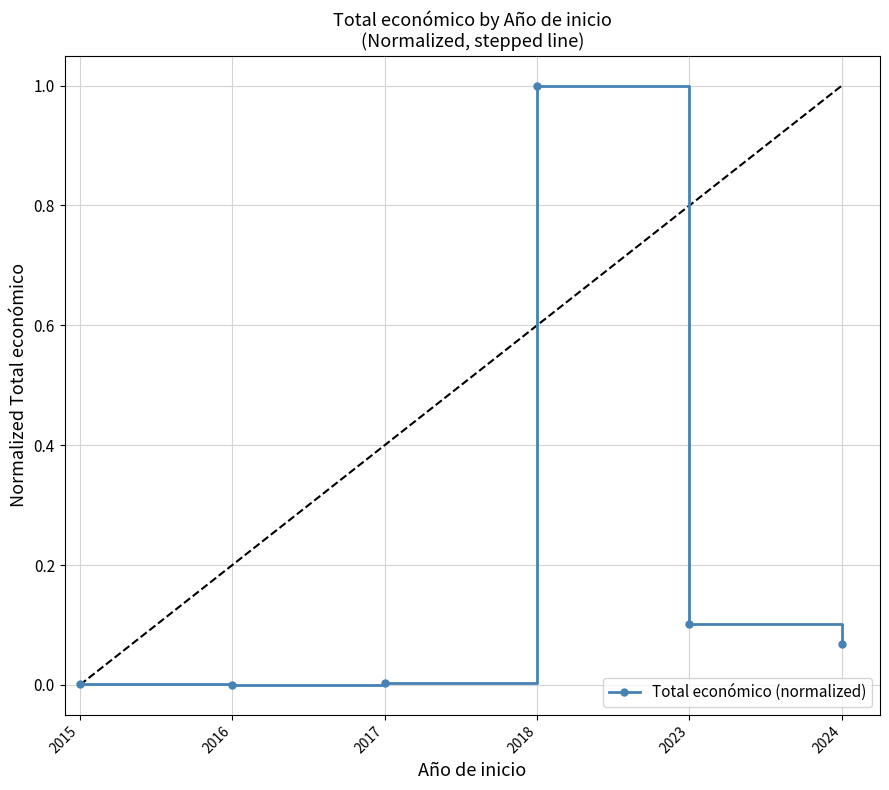

Which has a higher value, 2023 or 2015?

2023